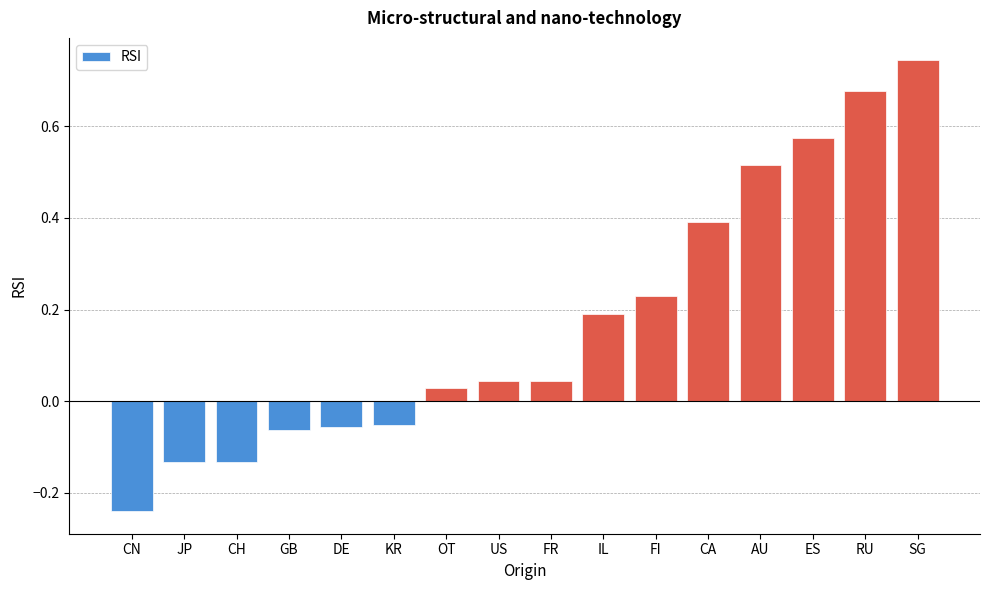

At which category does the chart reach its minimum across all series?

CN